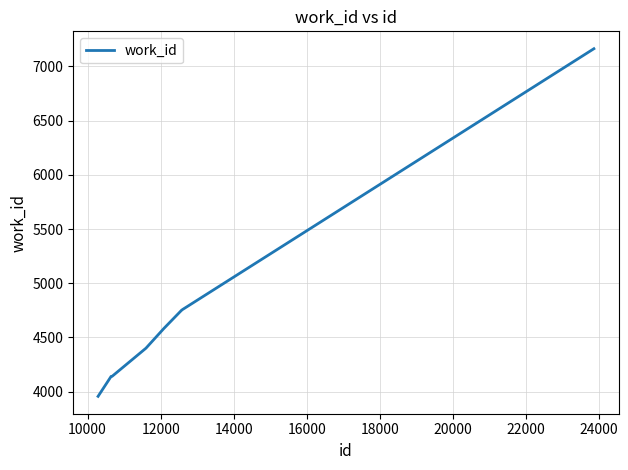

What is the minimum value shown in the chart?

3957